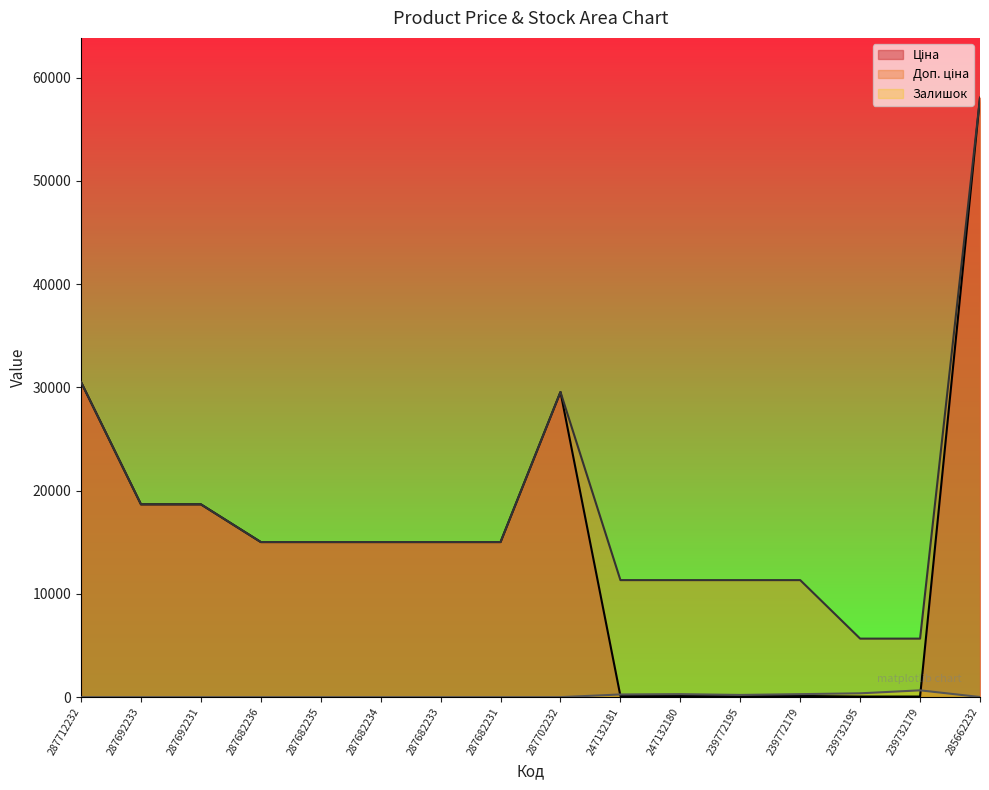

What is the label of the 3rd point from the right?

239732195